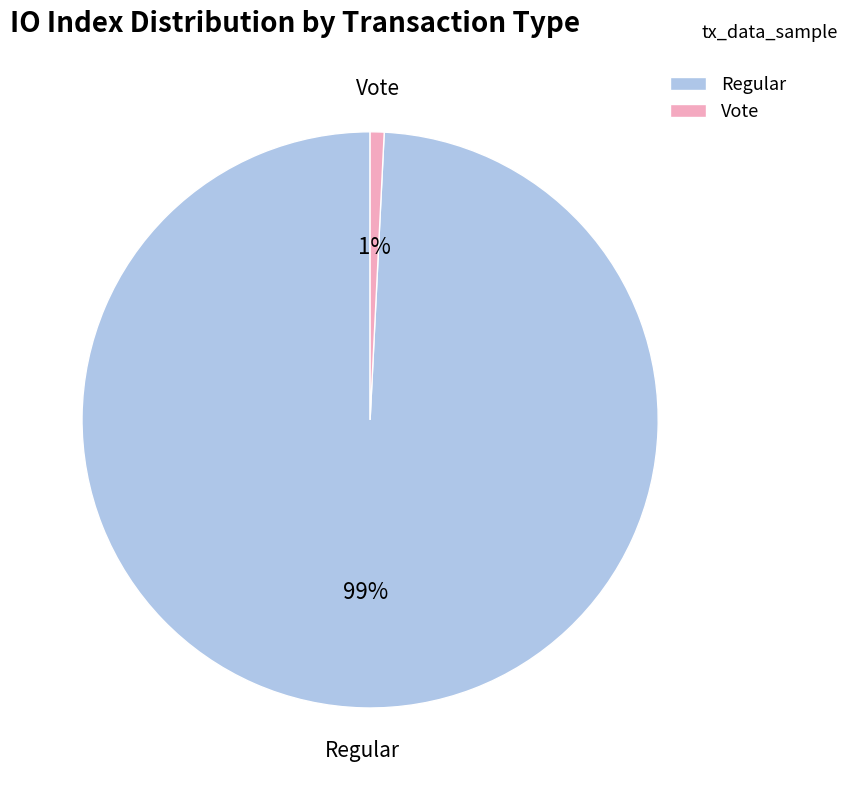

Which slice is the smallest?

Vote